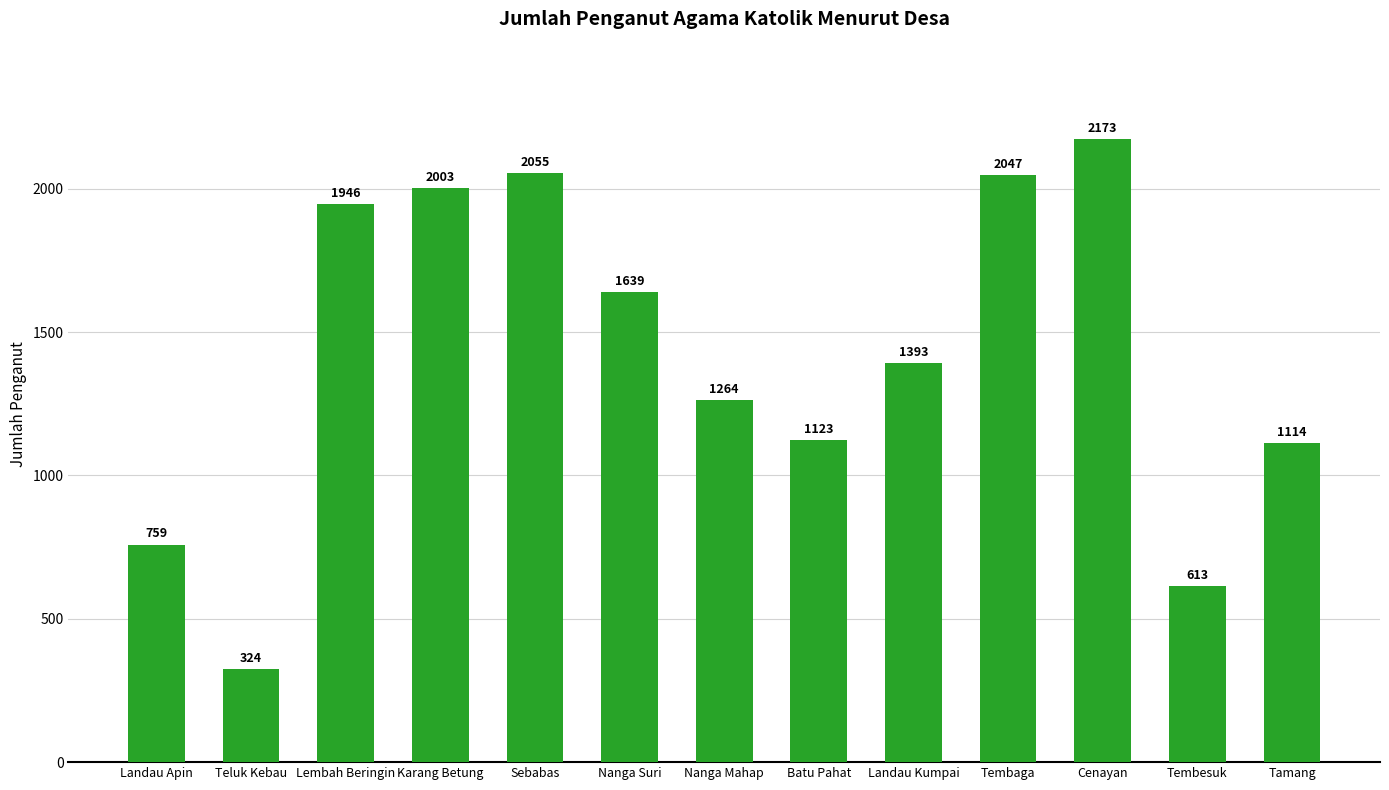

Where is the data nearest to the value 1248?

Nanga Mahap